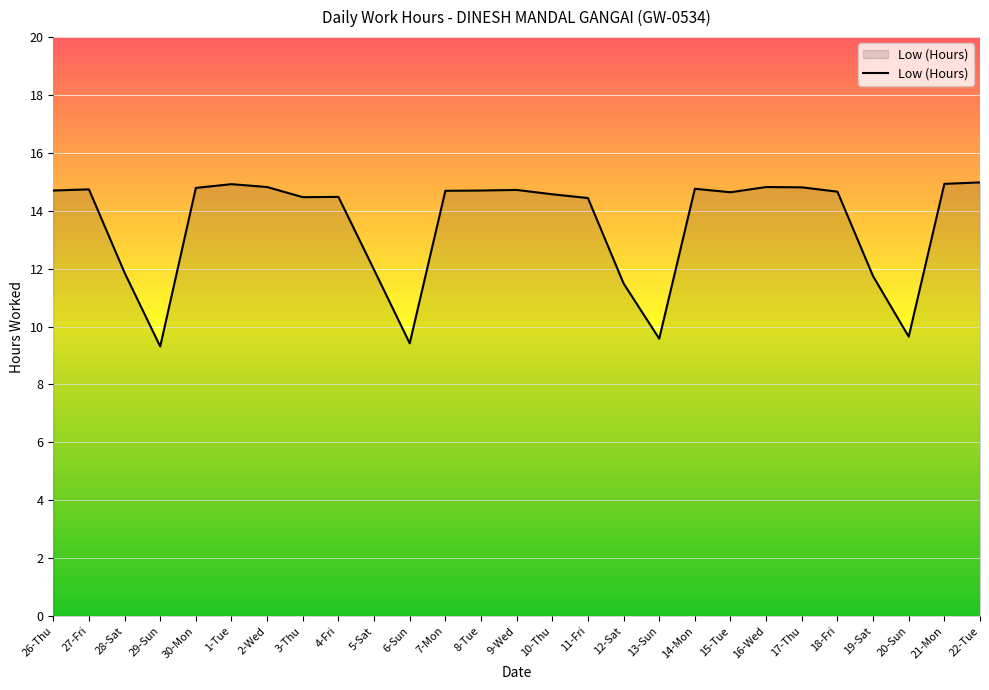

Does the chart display data point markers on the line(s)?

No